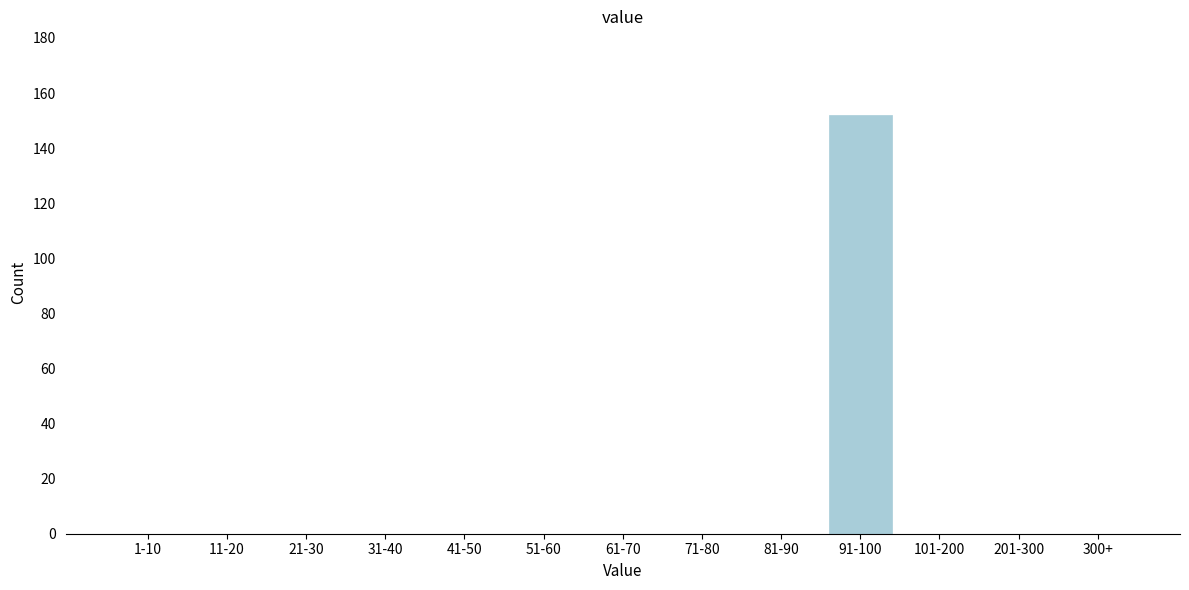

Reading left to right, what are all the values shown in this chart?

1-10=0	11-20=0	21-30=0	31-40=0	41-50=0	51-60=0	61-70=0	71-80=0	81-90=0	91-100=152	101-200=0	201-300=0	300+=0